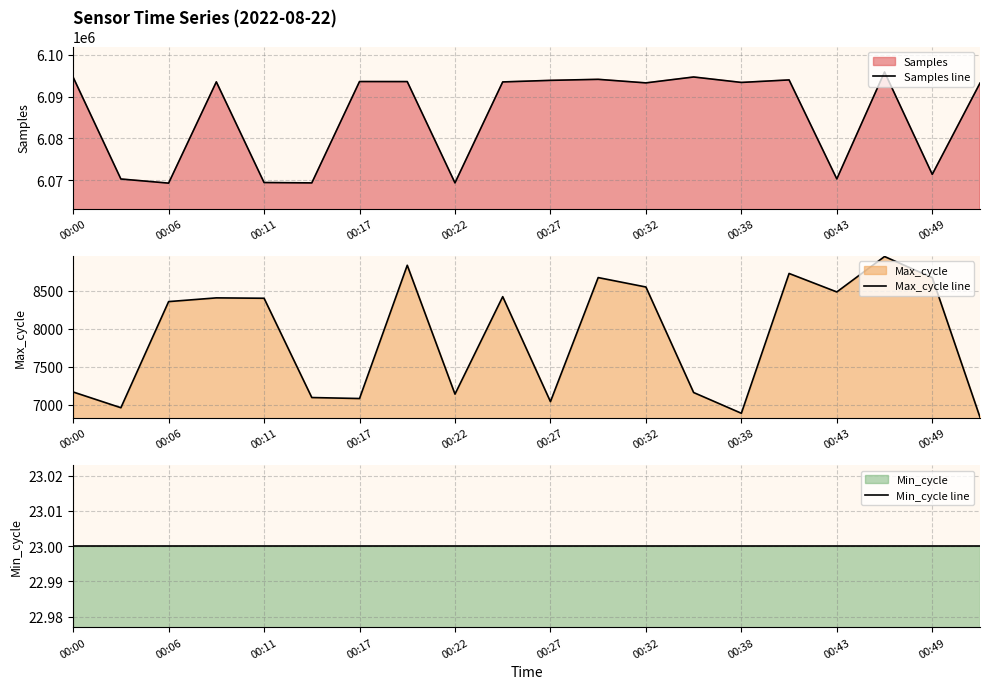

At which category is the sum across all series the highest?

17